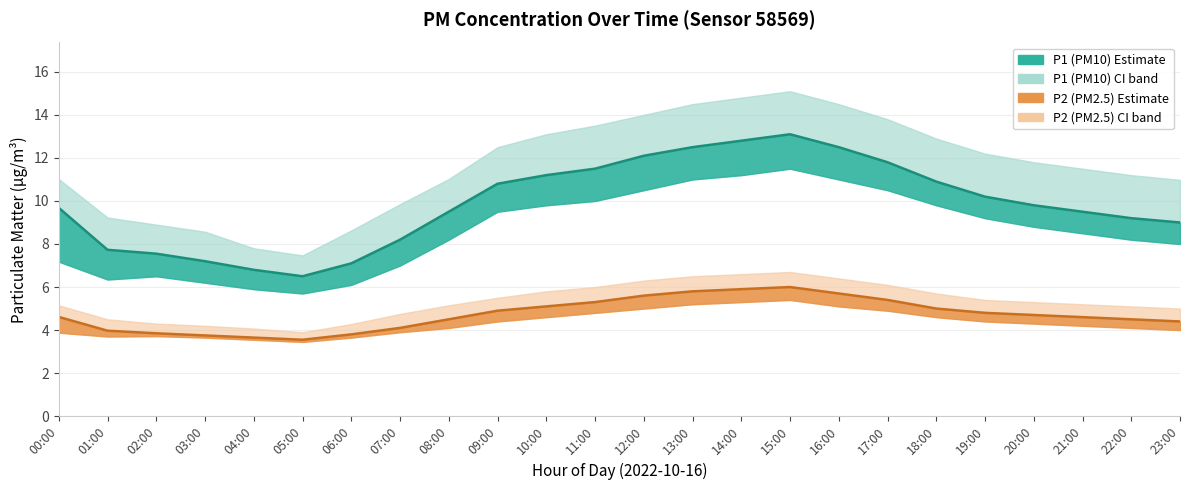

True or false: P1 and P2 cross at least once.

False